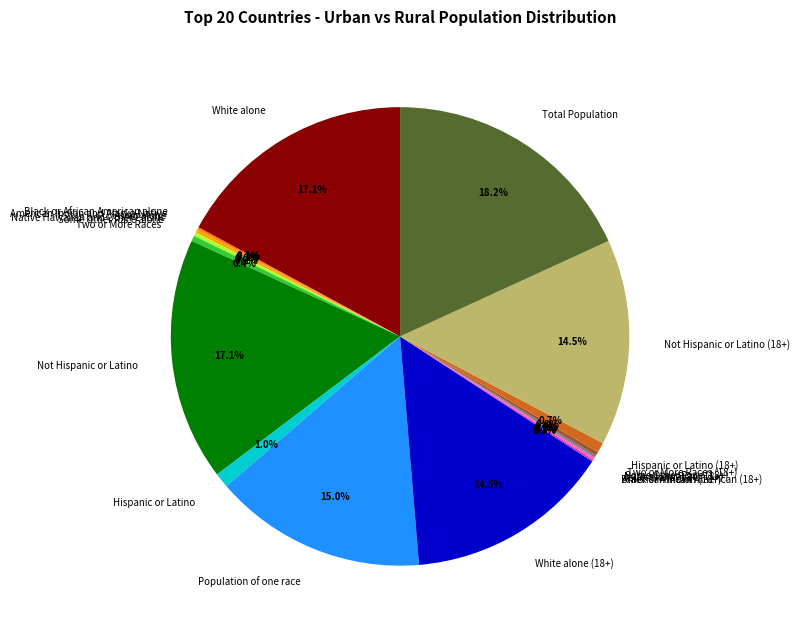

Is the sum of Not Hispanic or Latino (18+) and Hispanic or Latino greater than half?

No